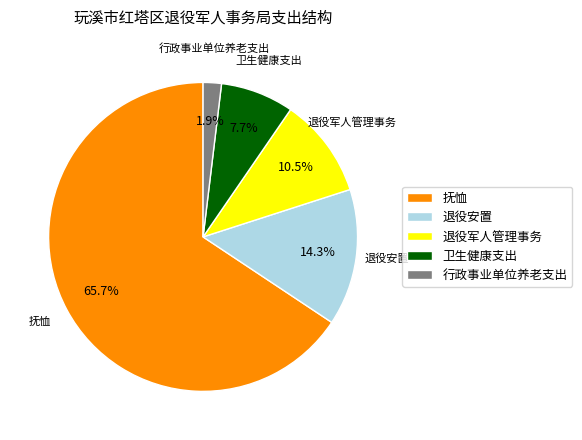

Combined, what portion of the pie is 抚恤 and 卫生健康支出?

73.3%